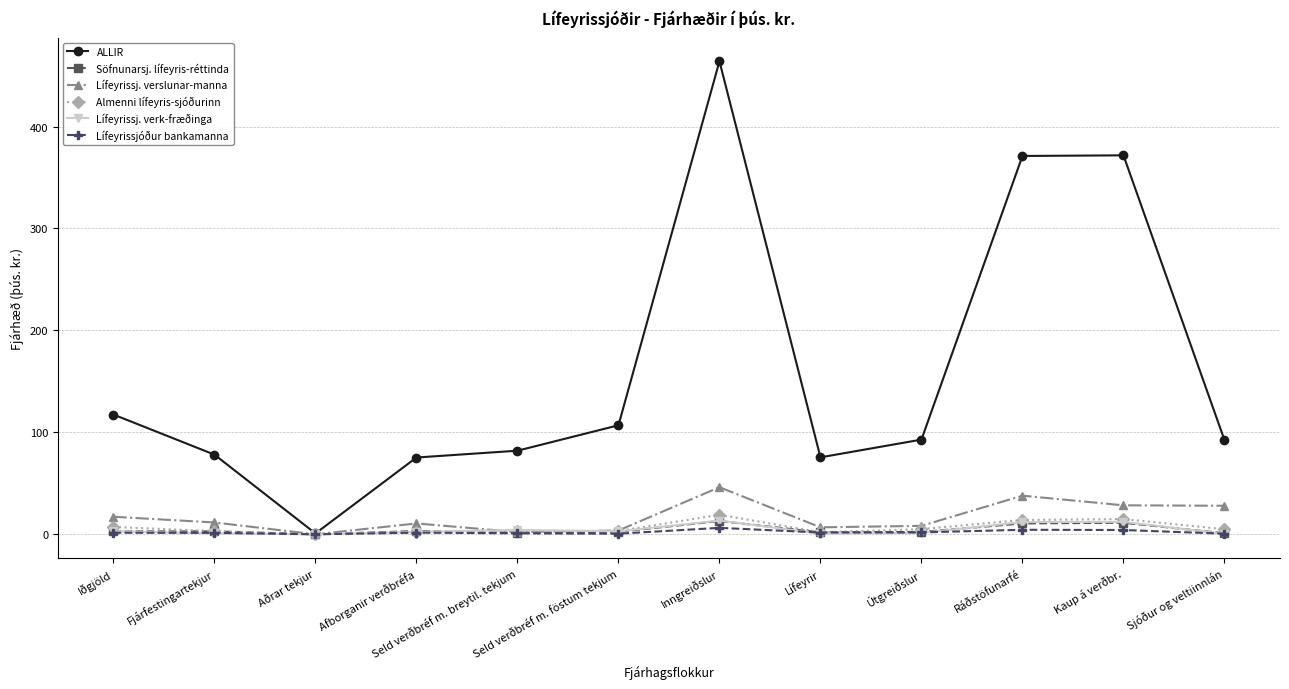

True or false: Lífeyrissj. verk-fræðinga has more than 2 points higher than both neighbors.

True